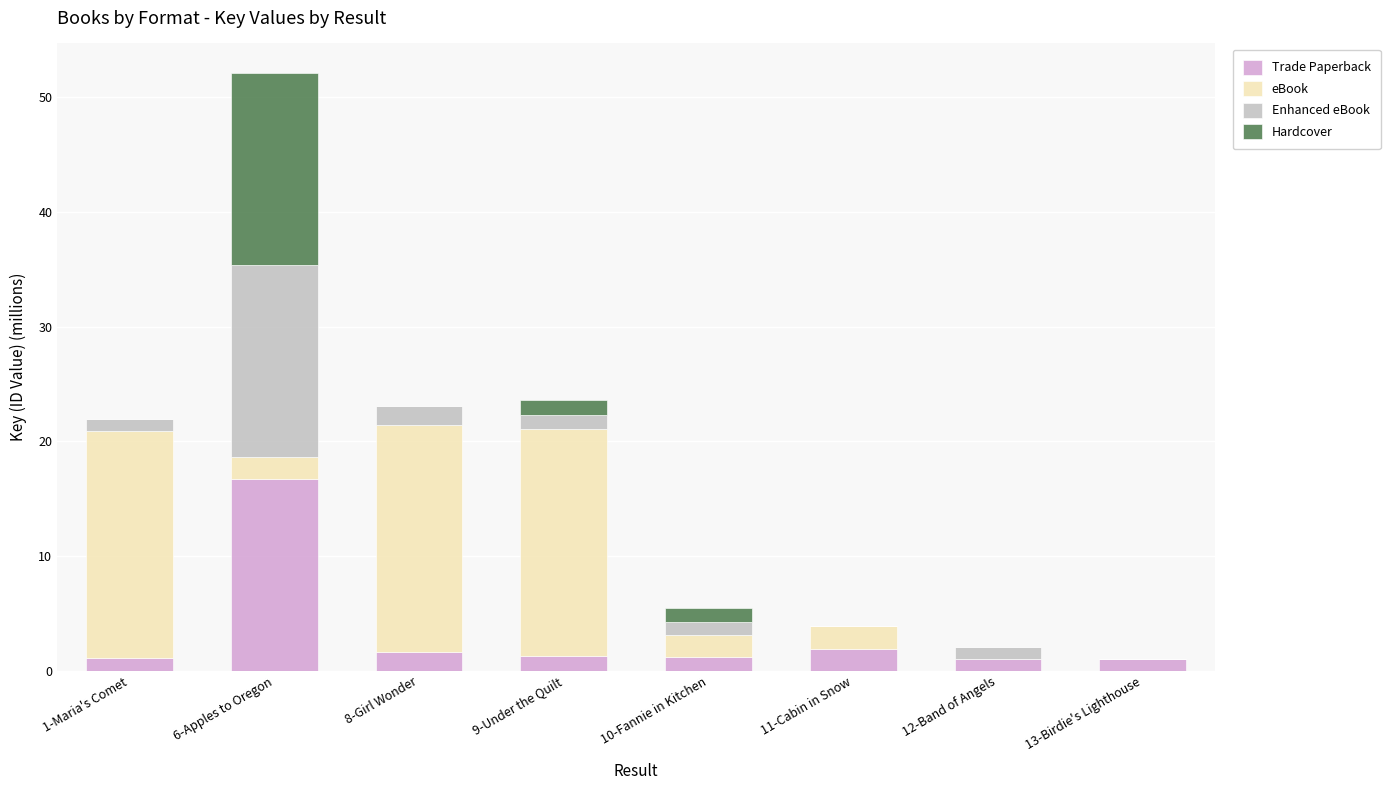

At which category is the sum across all series the highest?

6-Apples to Oregon